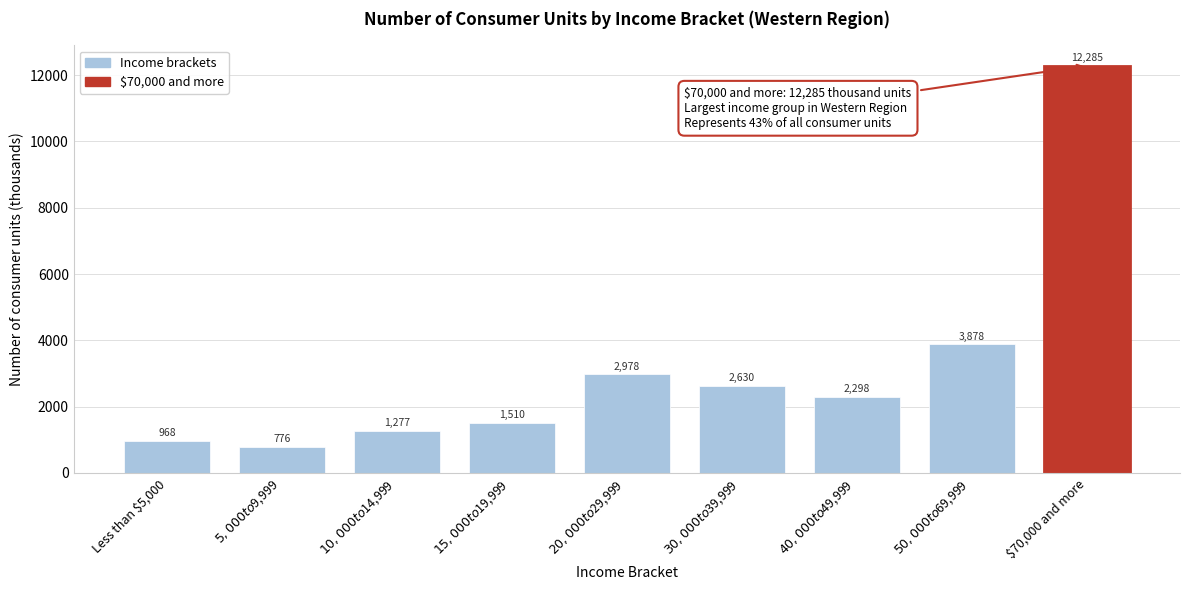

Reading left to right, list all the values displayed in this chart.

968	776	1277	1510	2978	2630	2298	3878	12285